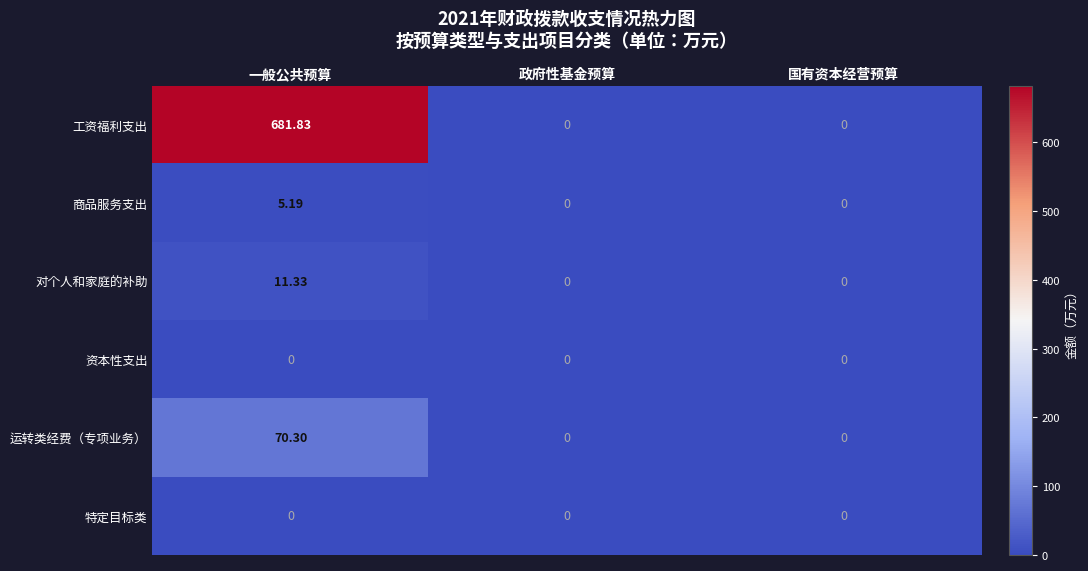

What is the difference between the highest and lowest values at 一般公共预算?

681.8